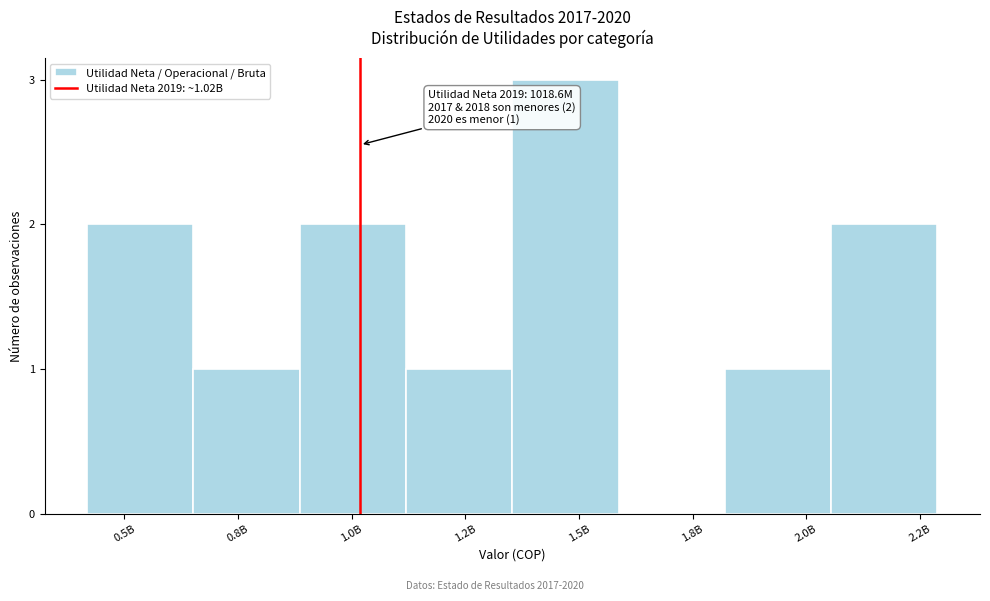

Reading left to right, what are all the values shown in this chart?

0.5B=2	0.8B=1	1.0B=2	1.2B=1	1.5B=3	1.8B=0	2.0B=1	2.2B=2